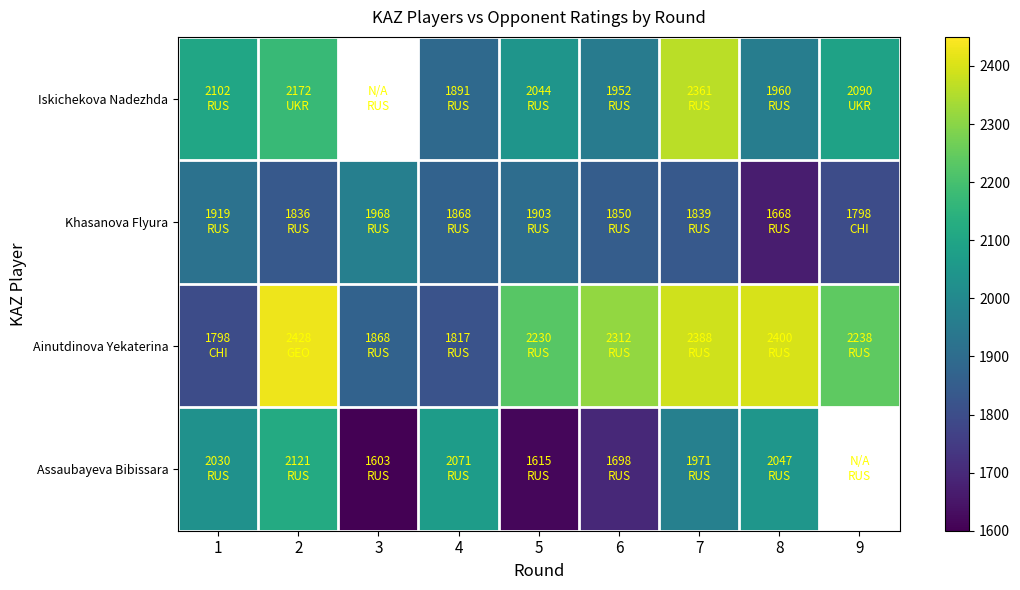

Rank the categories by Iskichekova Nadezhda value from highest to lowest.

3, 7, 2, 1, 9, 5, 8, 6, 4